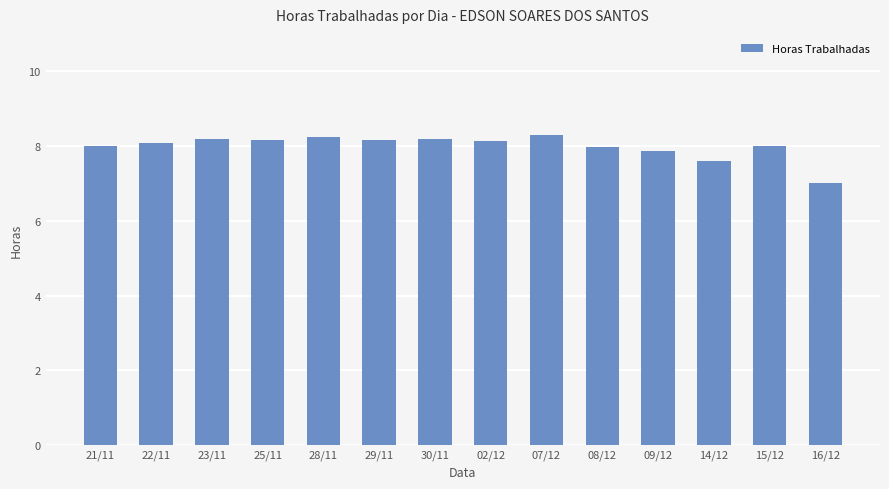

The value at 25/11 is 14.1. True or false?

False